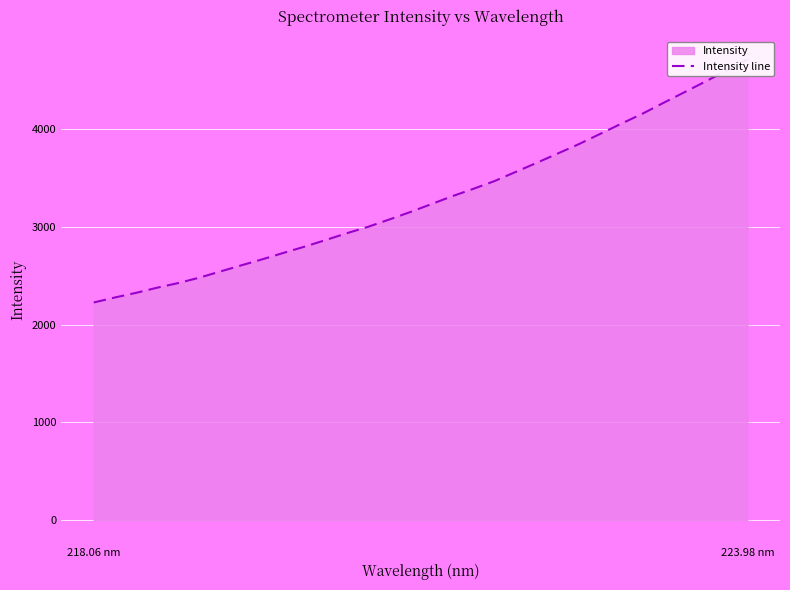

Reading left to right, what are all the values shown in this chart?

2227.5	2278.7	2325.9	2378.6	2426.2	2481.1	2544.9	2608.1	2670.2	2735.4	2799.3	2867.1	2936.4	3001.8	3076.0	3152.6	3233.8	3315.3	3390.8	3470.0	3563.0	3656.2	3751.8	3847.7	3951.1	4055.5	4156.7	4268.1	4377.4	4487.4	4598.6	4715.5